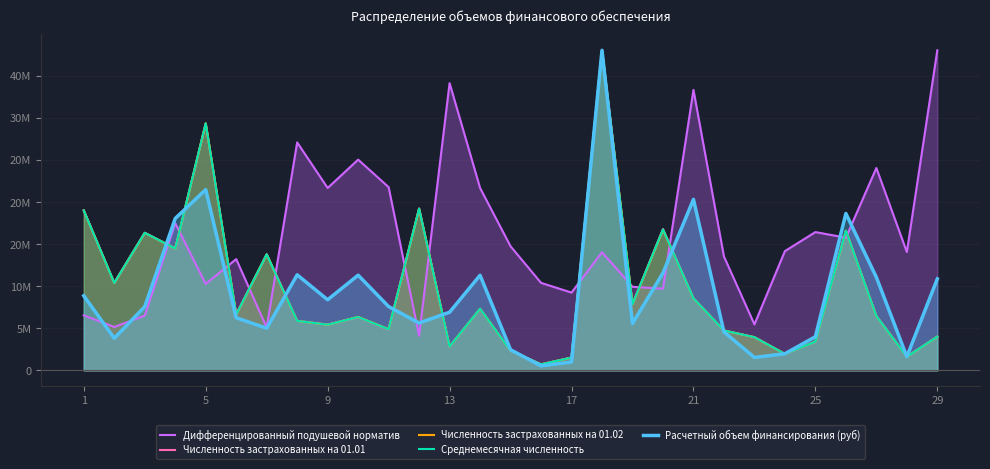

At how many categories does at least one series exceed 22344295?

8